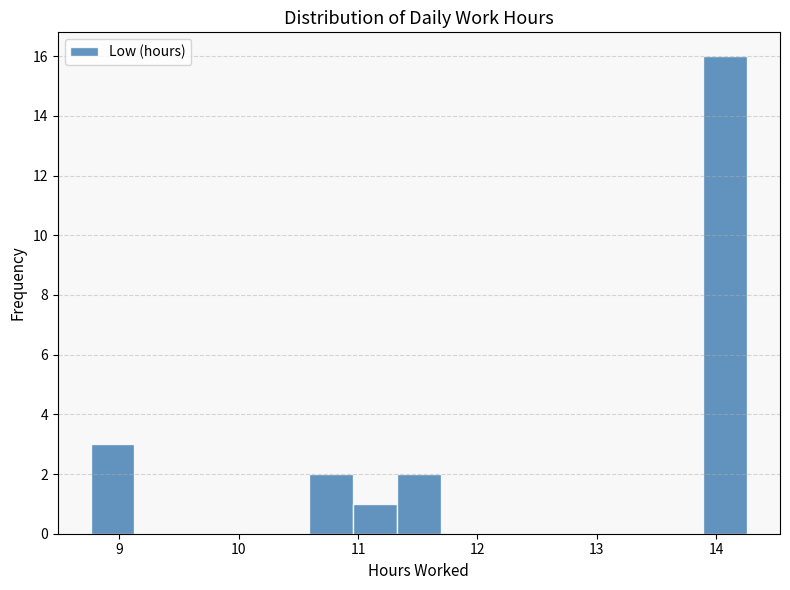

Read against the x-axis, roughly where is the centre of the tallest bar?

14.1